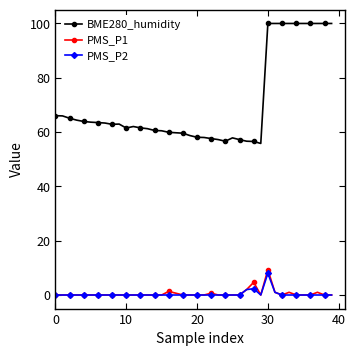

What is the value of the BME280_humidity point at the 31st from the left?

100.0